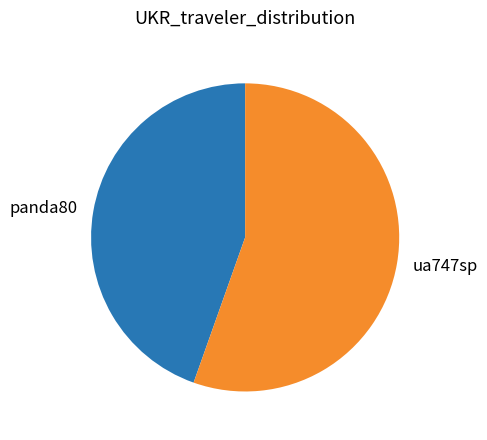

Does ua747sp account for over 50% of the chart?

Yes